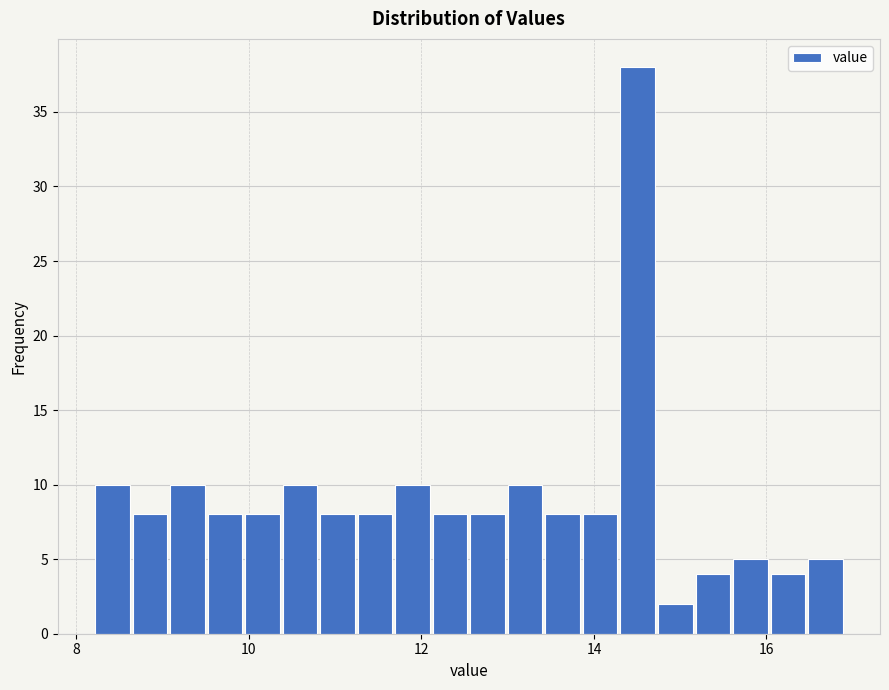

Around what value on the x-axis is the tallest bar? Give the approximate position of its centre, as read against the axis.

14.6